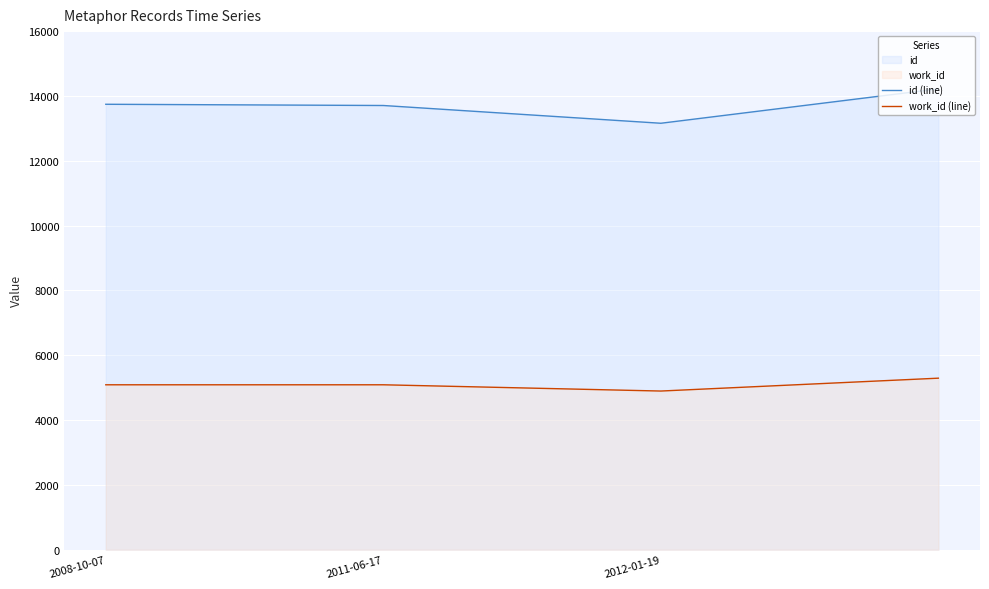

Which has a higher value, 3 or 2011-06-17?

3